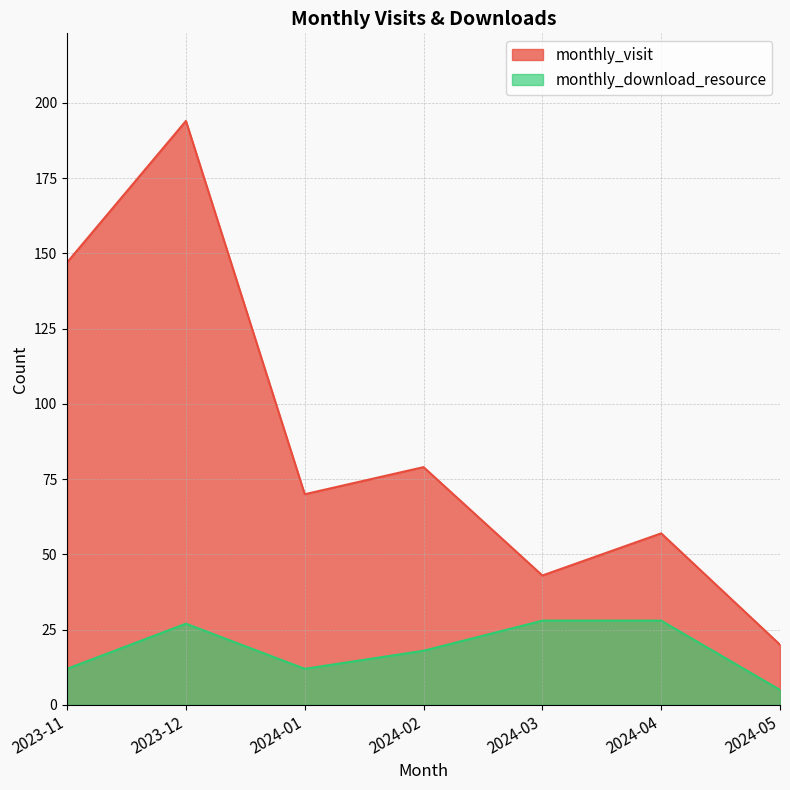

What are all the series names shown in the legend?

monthly_visit, monthly_download_resource